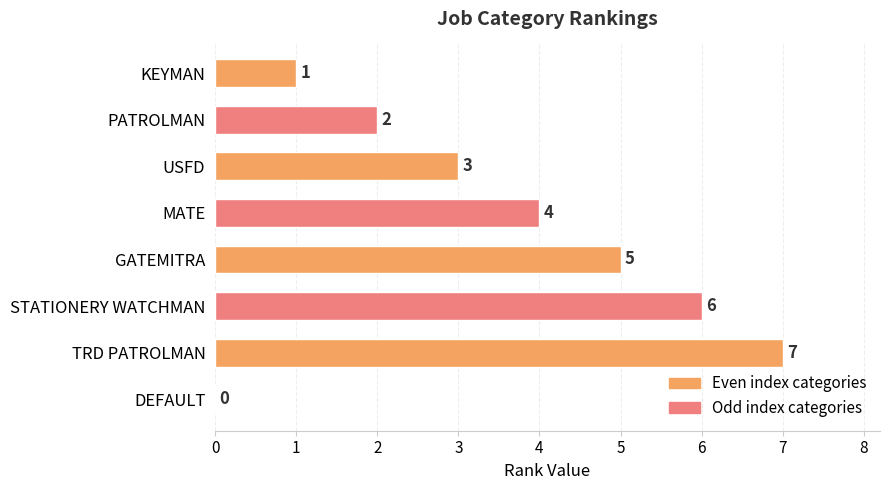

Approximately how many times larger is the value at PATROLMAN compared to STATIONERY WATCHMAN?

0.3